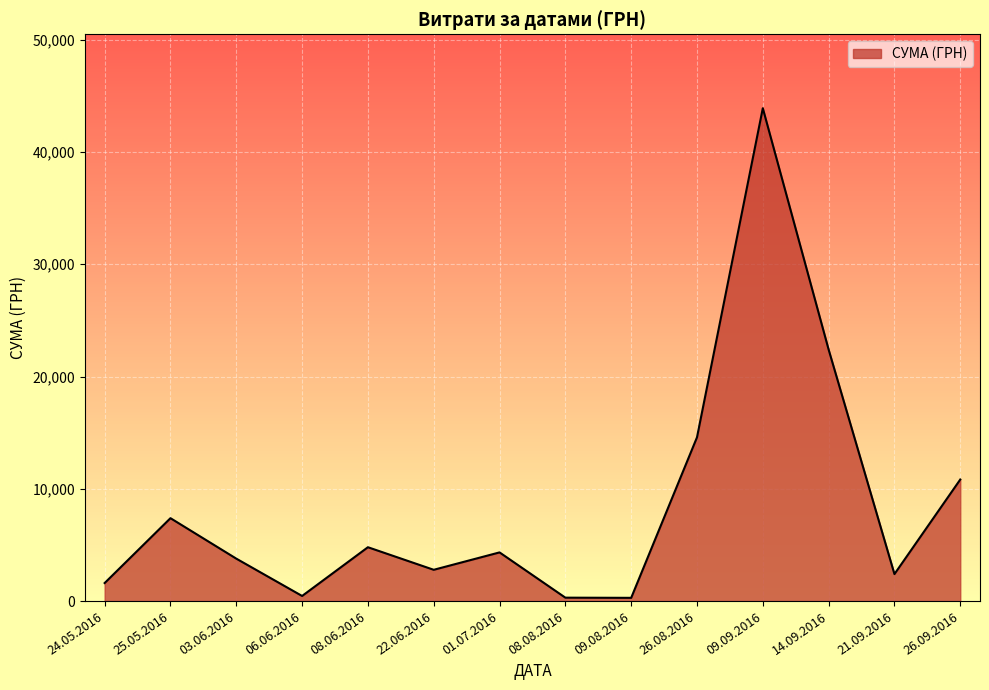

What is the greatest value displayed?

43897.6